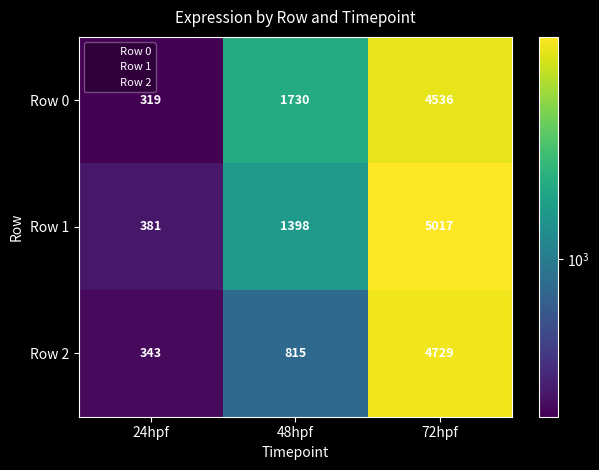

Reading left to right, what are all the values shown in this chart?

Row 0: 24hpf=319	48hpf=1730	72hpf=4536
Row 1: 24hpf=381	48hpf=1398	72hpf=5017
Row 2: 24hpf=343	48hpf=815	72hpf=4729